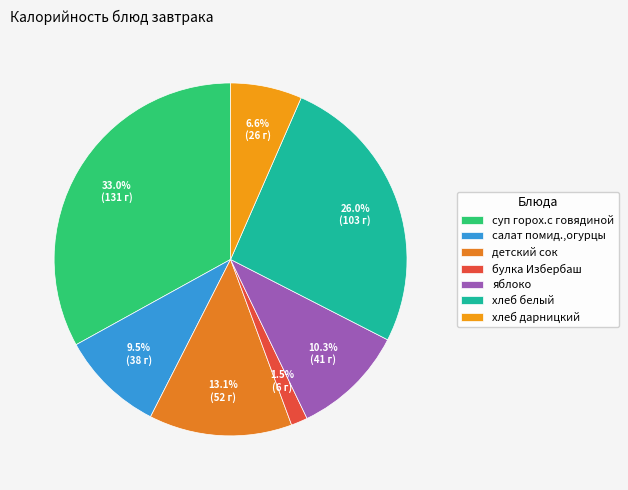

Do салат помид.,огурцы and хлеб дарницкий together represent more than half of the pie?

No